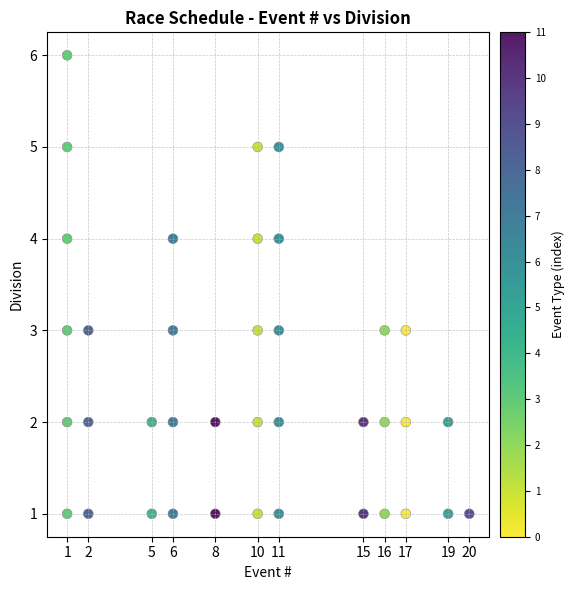

What is the range of X values (max minus min)?

19